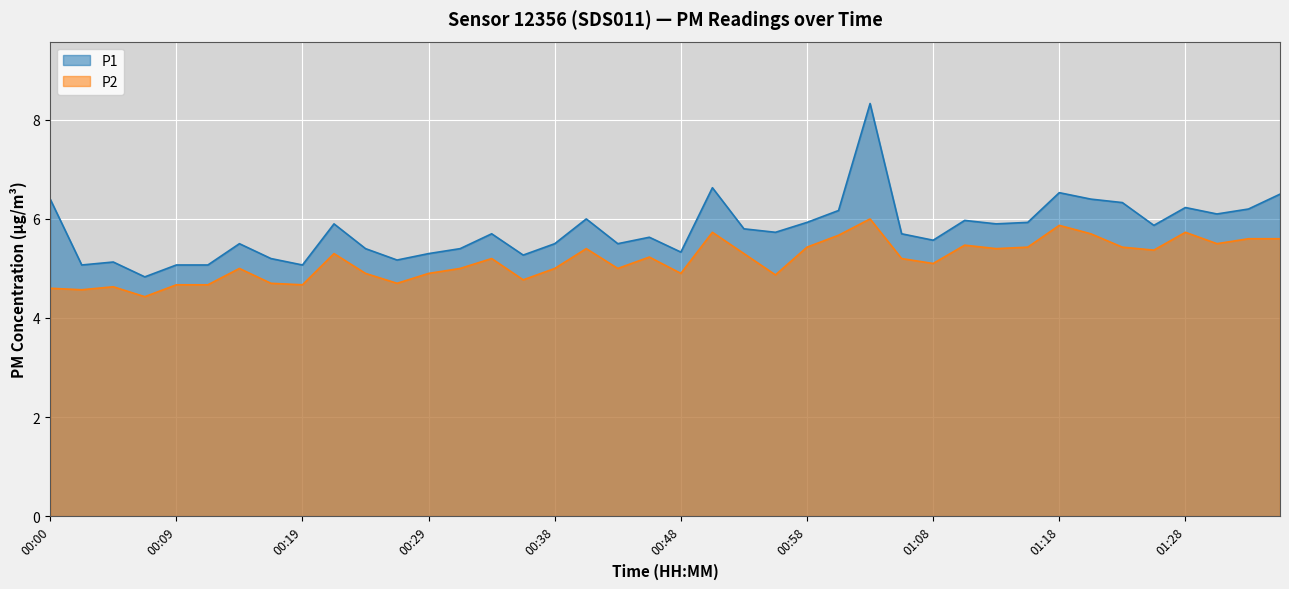

Rank the categories by P2 value from highest to lowest.

01:03, 01:18, 00:51, 01:28, 01:20, 01:00, 01:33, 01:35, 01:30, 01:10, 00:58, 01:15, 01:23, 00:41, 01:13, 01:25, 00:21, 00:53, 00:46, 00:34, 01:05, 01:08, 00:14, 00:31, 00:38, 00:43, 00:24, 00:29, 00:48, 00:56, 00:36, 00:17, 00:26, 00:09, 00:12, 00:19, 00:04, 00:00, 00:02, 00:07